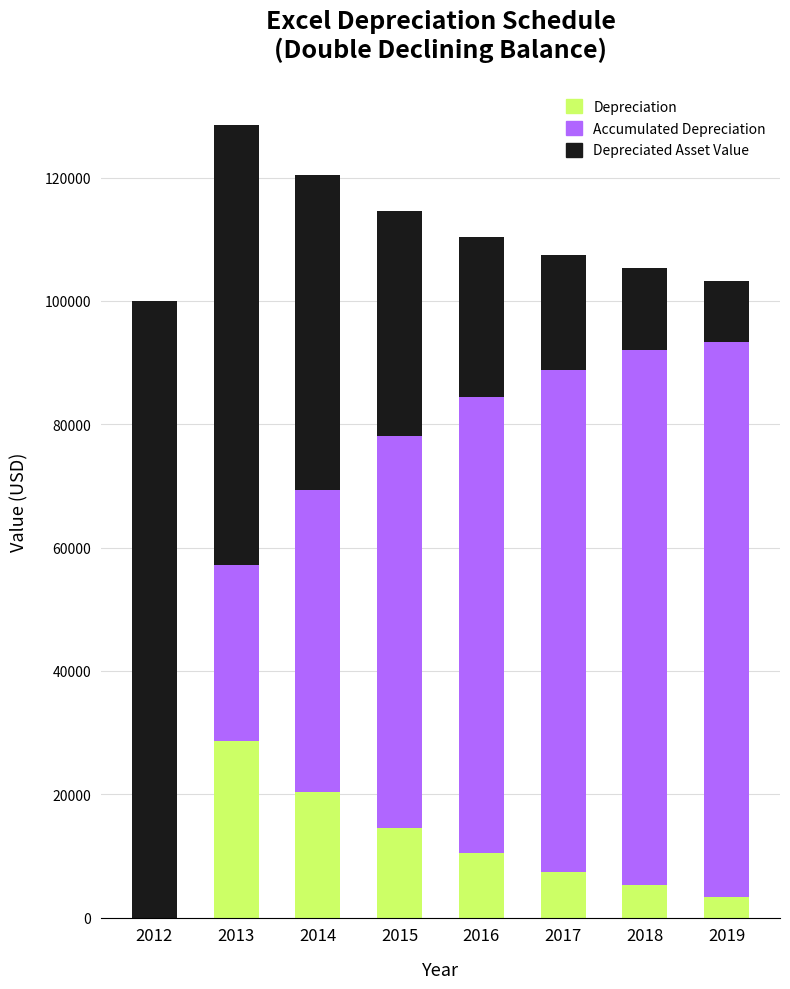

What is the average value of the Depreciation series?

11250.0